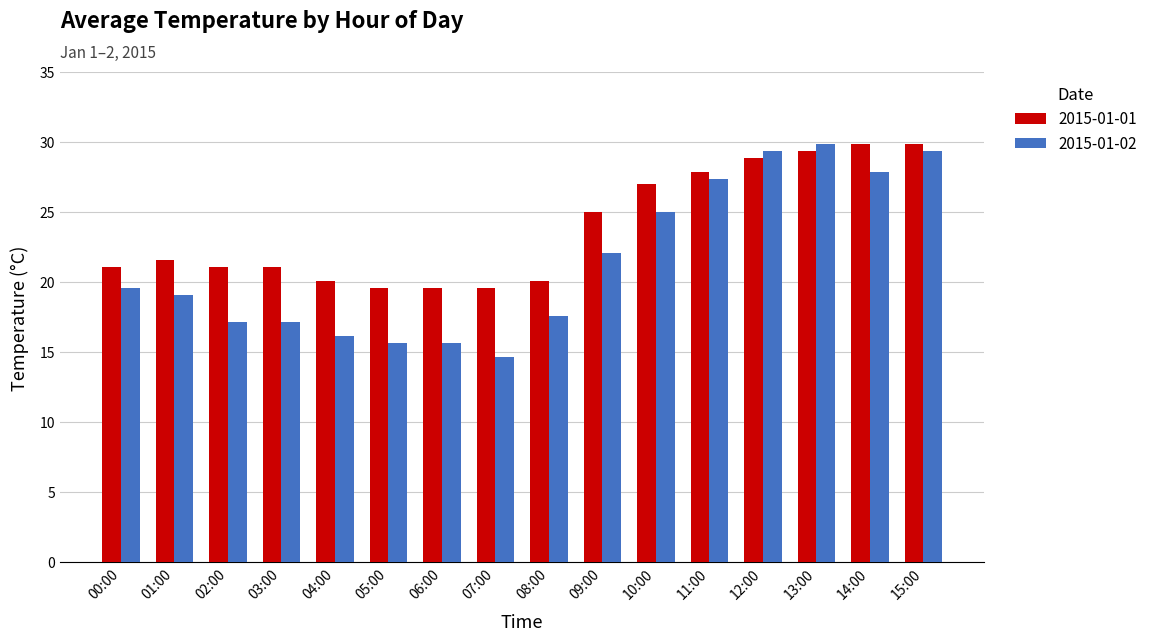

Rank the series at 07:00 from lowest to highest value.

2015-01-02, 2015-01-01